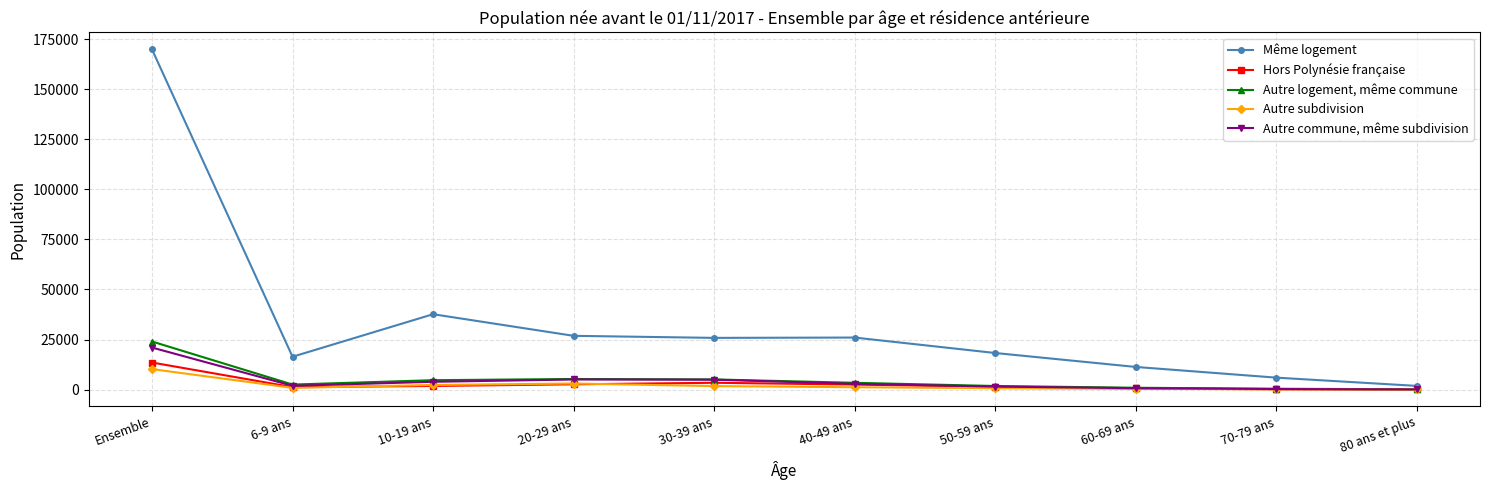

What is the minimum value for Autre commune, même subdivision?

73